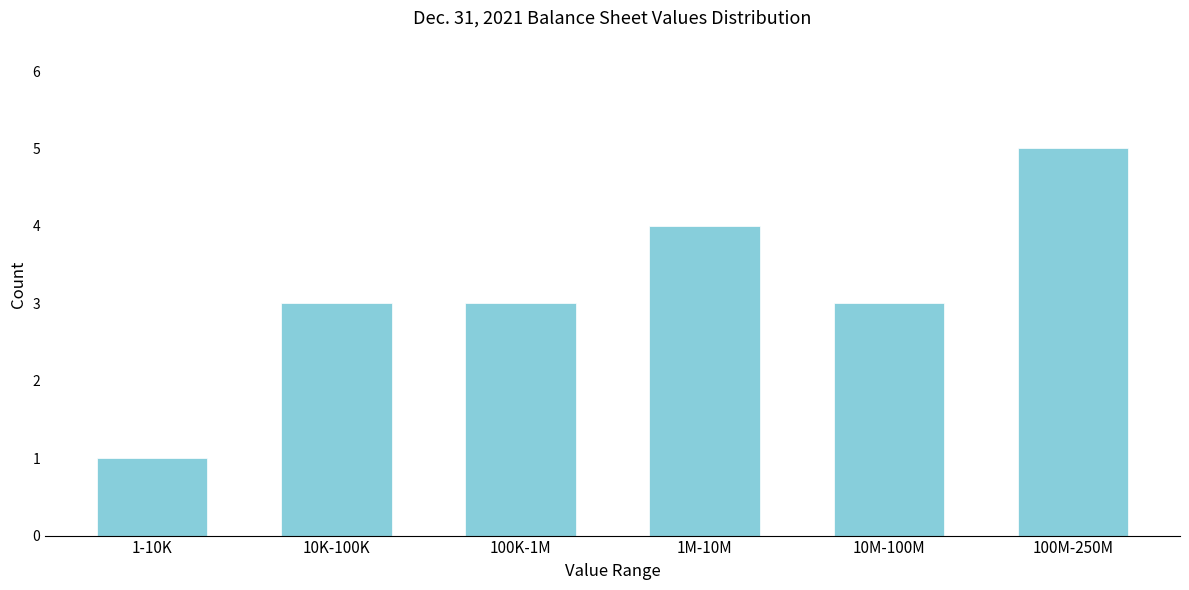

Reading left to right, transcribe all the data shown in this chart.

1-10K=1	10K-100K=3	100K-1M=3	1M-10M=4	10M-100M=3	100M-250M=5